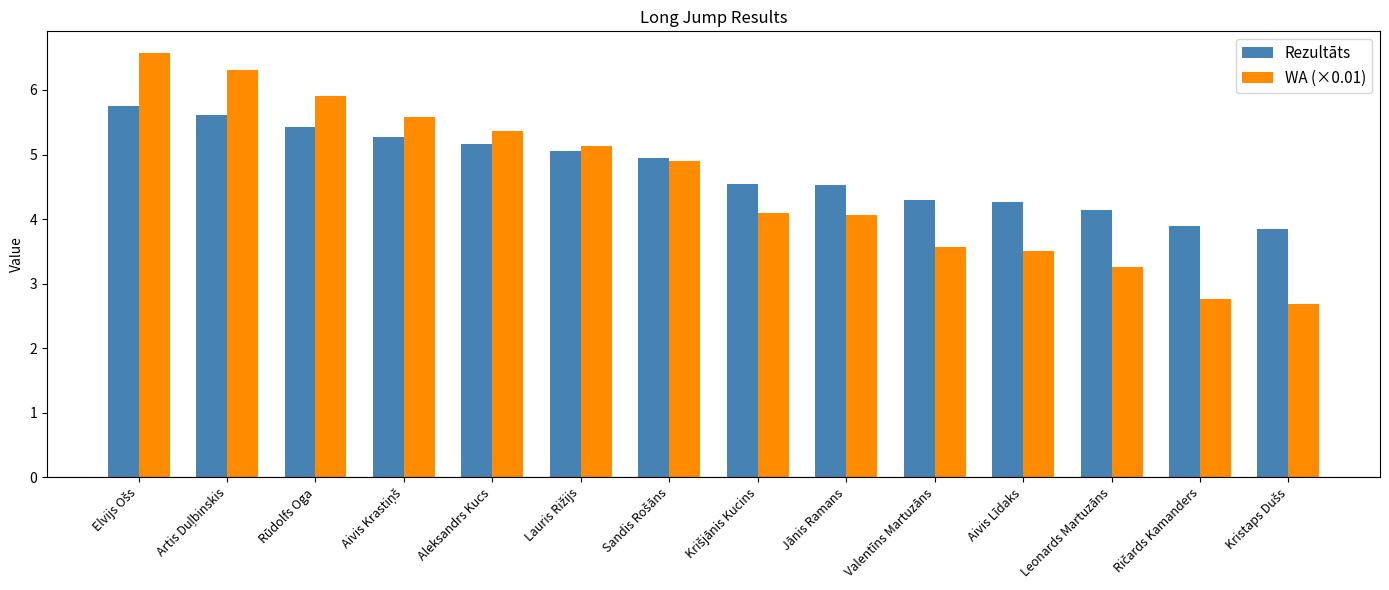

Rank the series by their average value, from lowest to highest.

WA (×0.01), Rezultāts